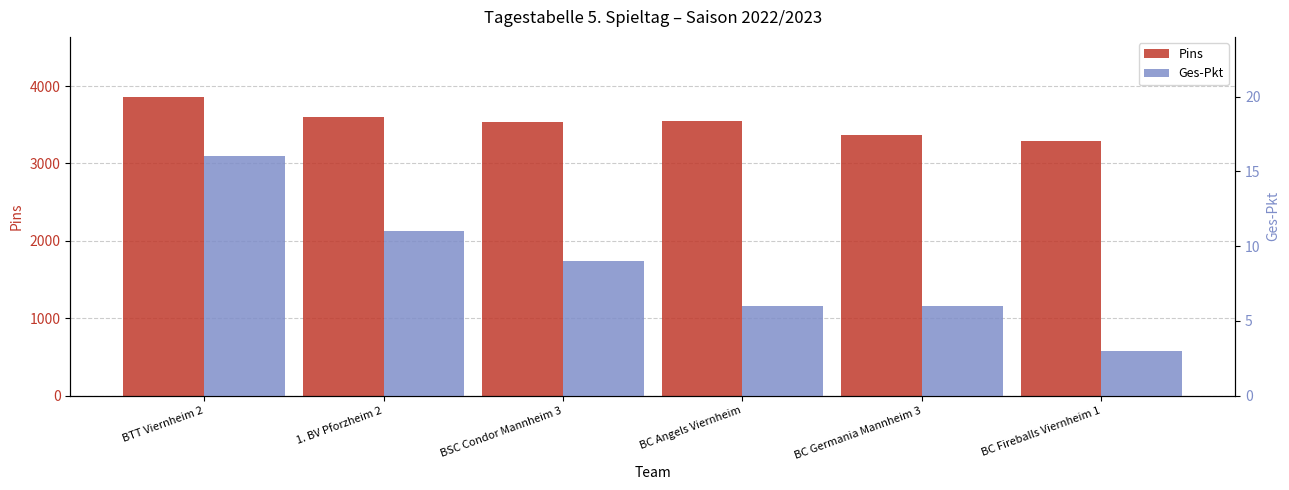

The value of Pins at 1. BV Pforzheim 2 is 5641. True or false?

False